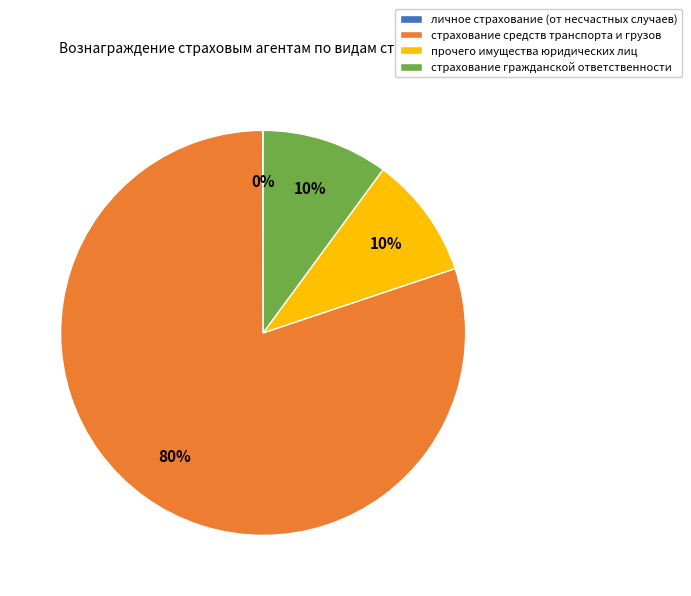

What percentage is the страхование гражданской ответственности slice, to the nearest percent?

10%